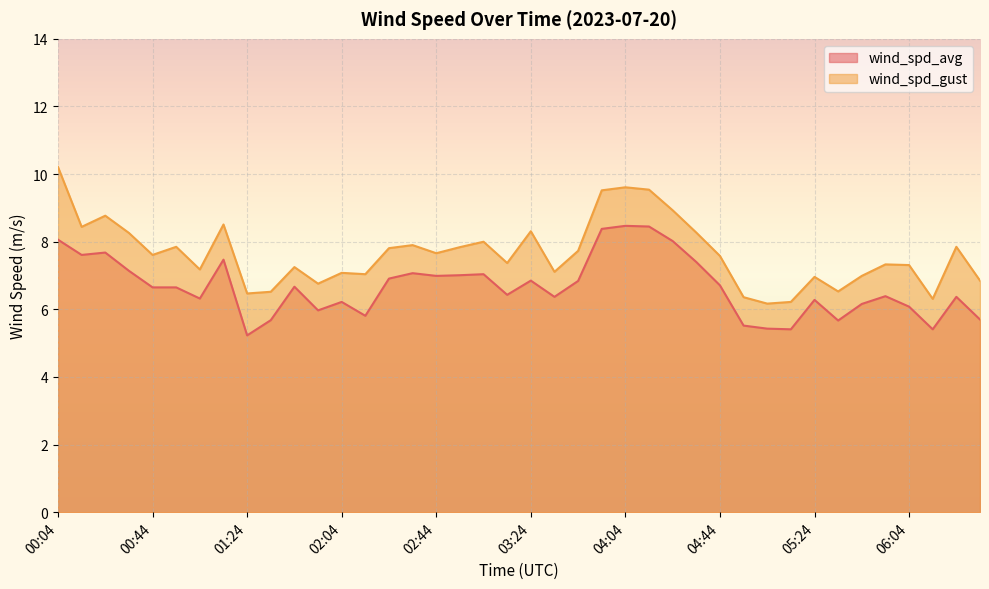

Which series has the widest spread of values?

wind_spd_gust